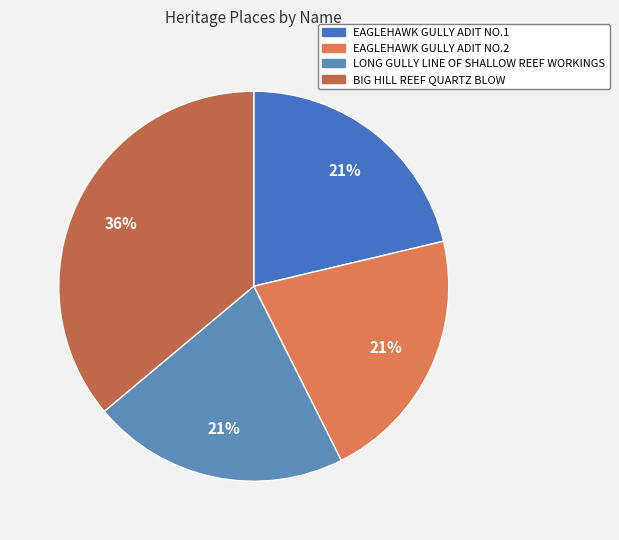

To the nearest percent, what is the difference between the largest and smallest slice percentages?

15%